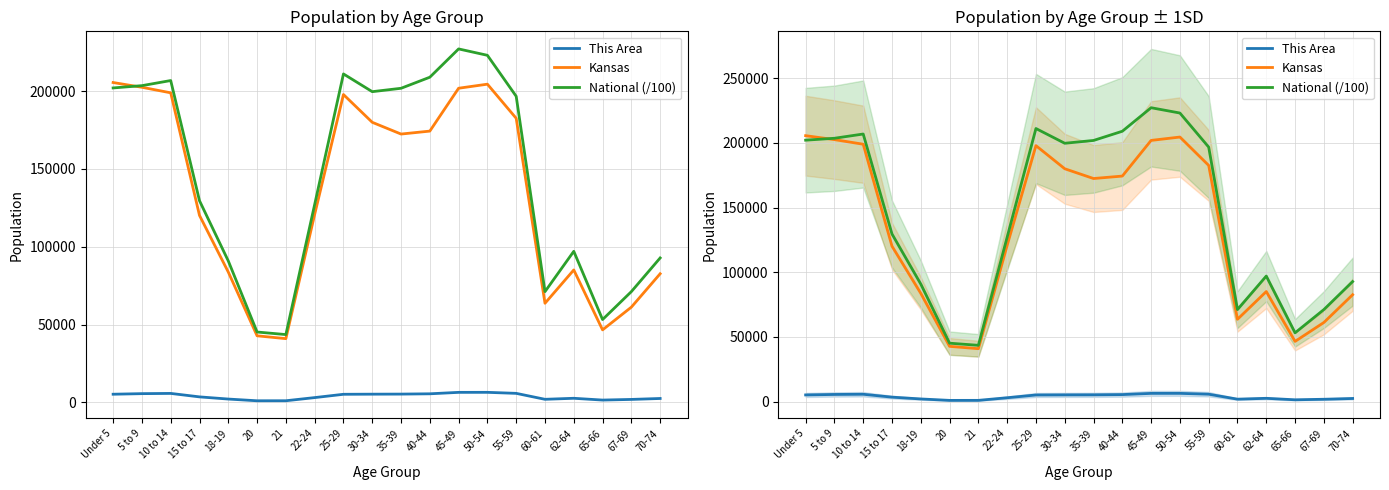

How many lines are shown in the chart?

3